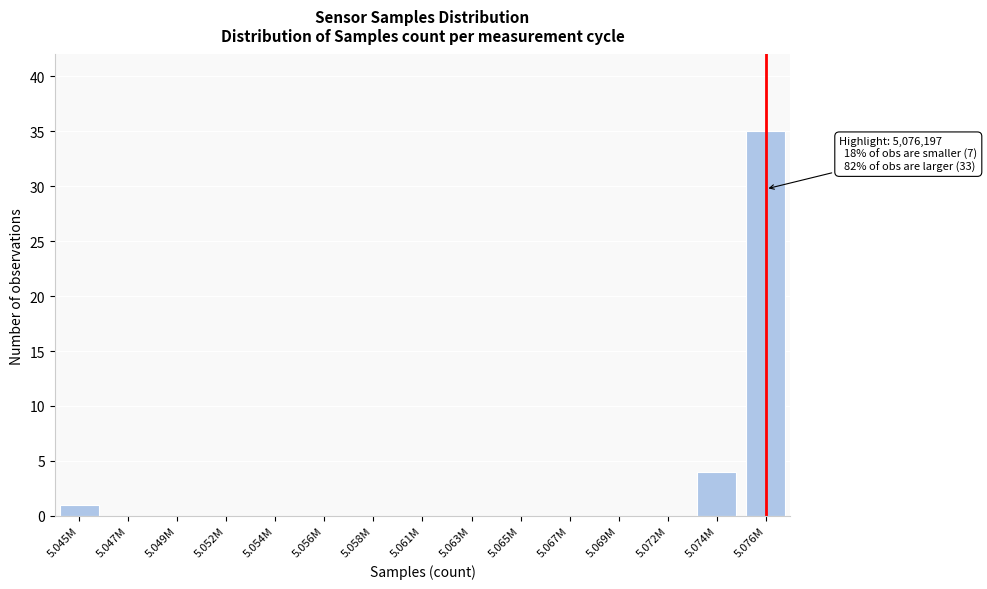

Reading left to right, extract all data points from this chart.

5.045M=1	5.047M=0	5.049M=0	5.052M=0	5.054M=0	5.056M=0	5.058M=0	5.061M=0	5.063M=0	5.065M=0	5.067M=0	5.069M=0	5.072M=0	5.074M=4	5.076M=35